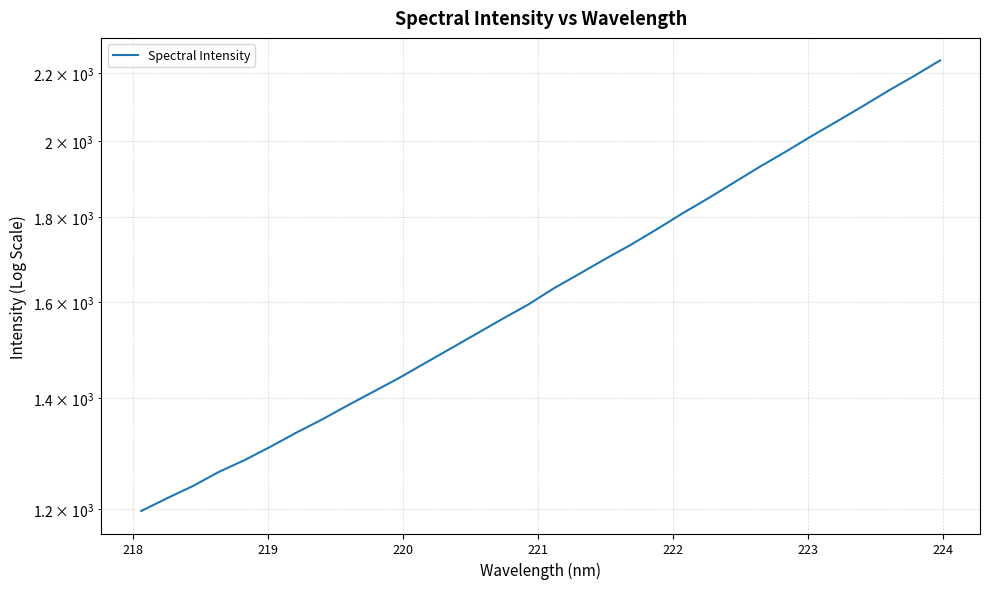

What is the value of the 18th point from the left?

1664.0